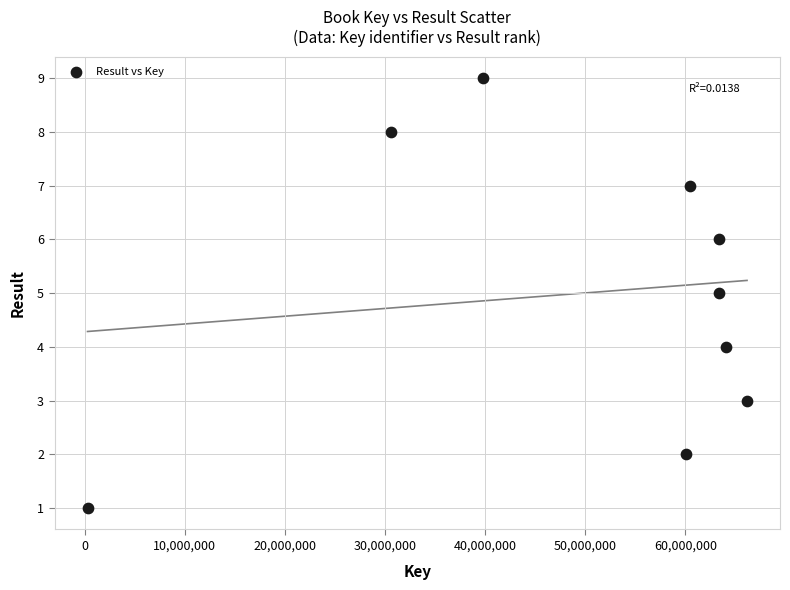

What is the average X value?

49787251